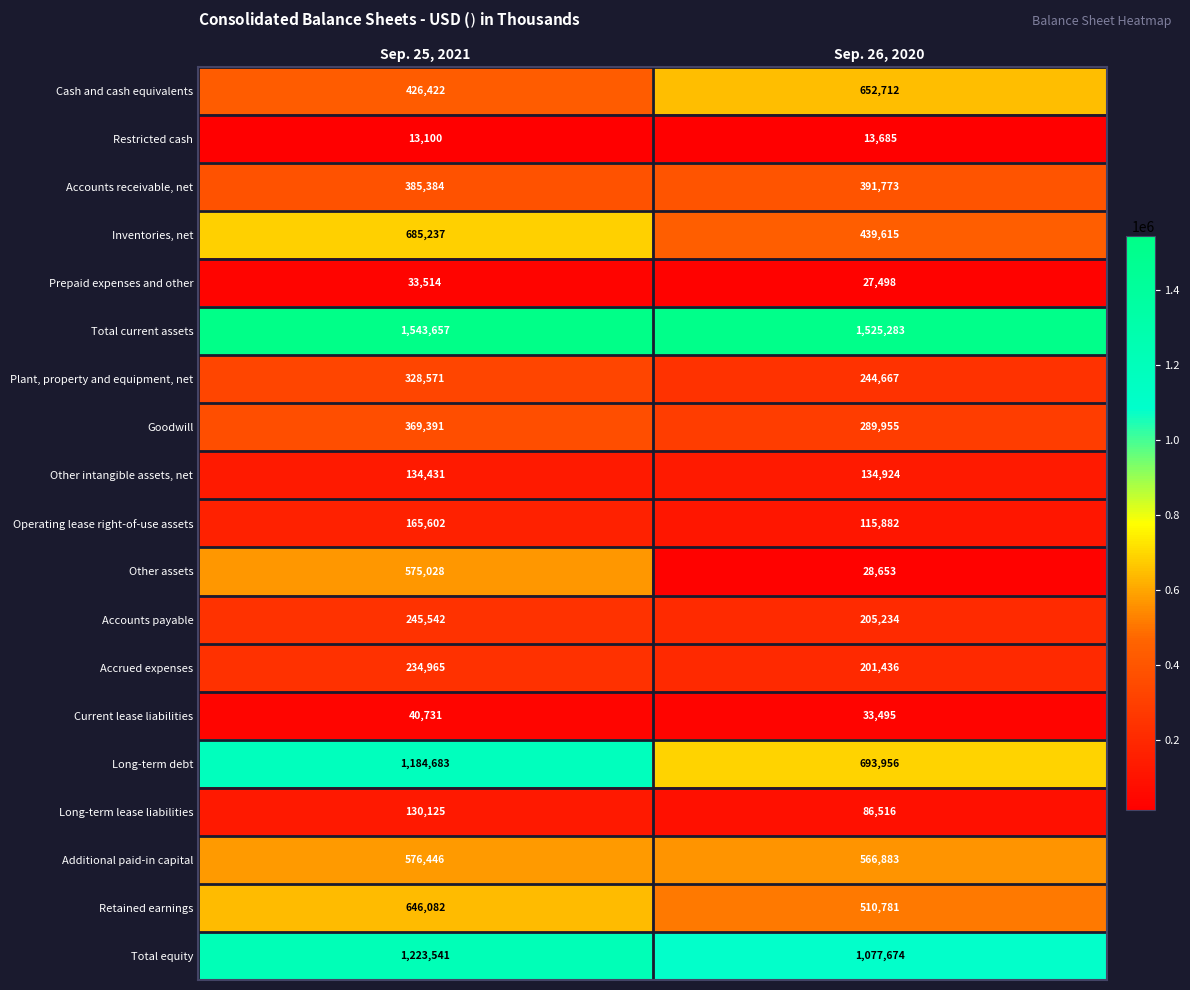

The value of Restricted cash at Sep. 25, 2021 is 13100. True or false?

True